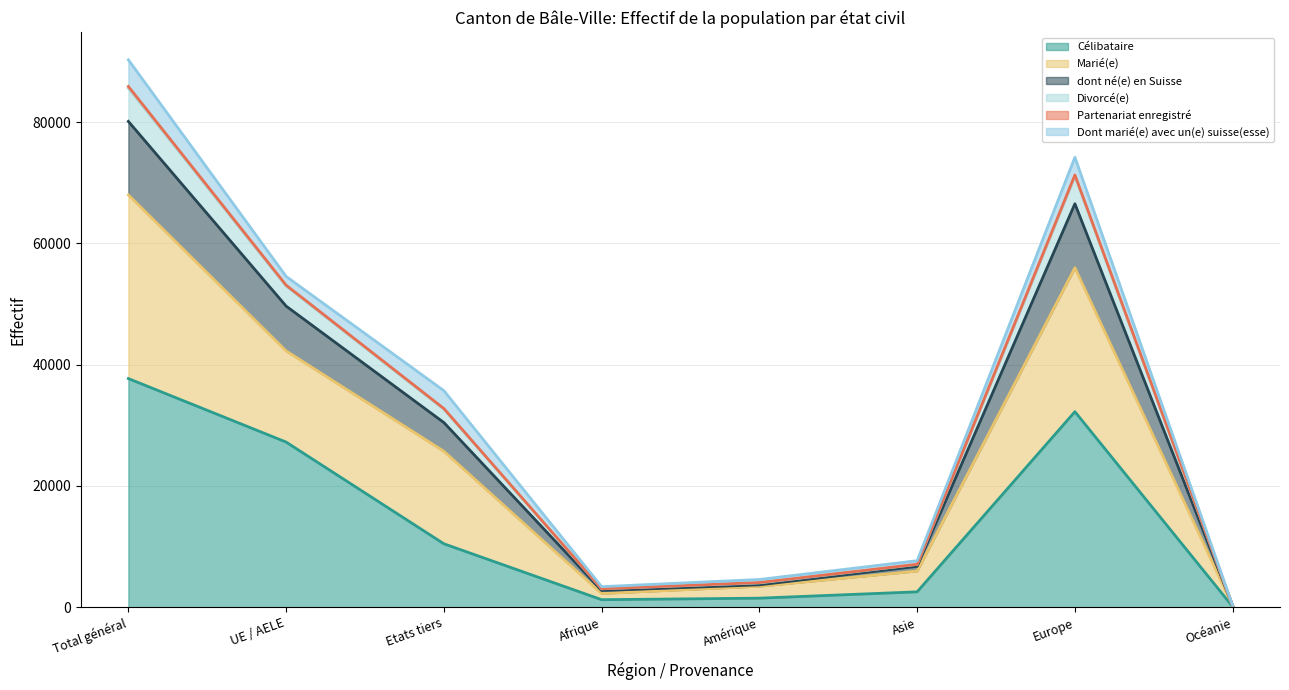

Does the chart have visible grid lines?

Yes